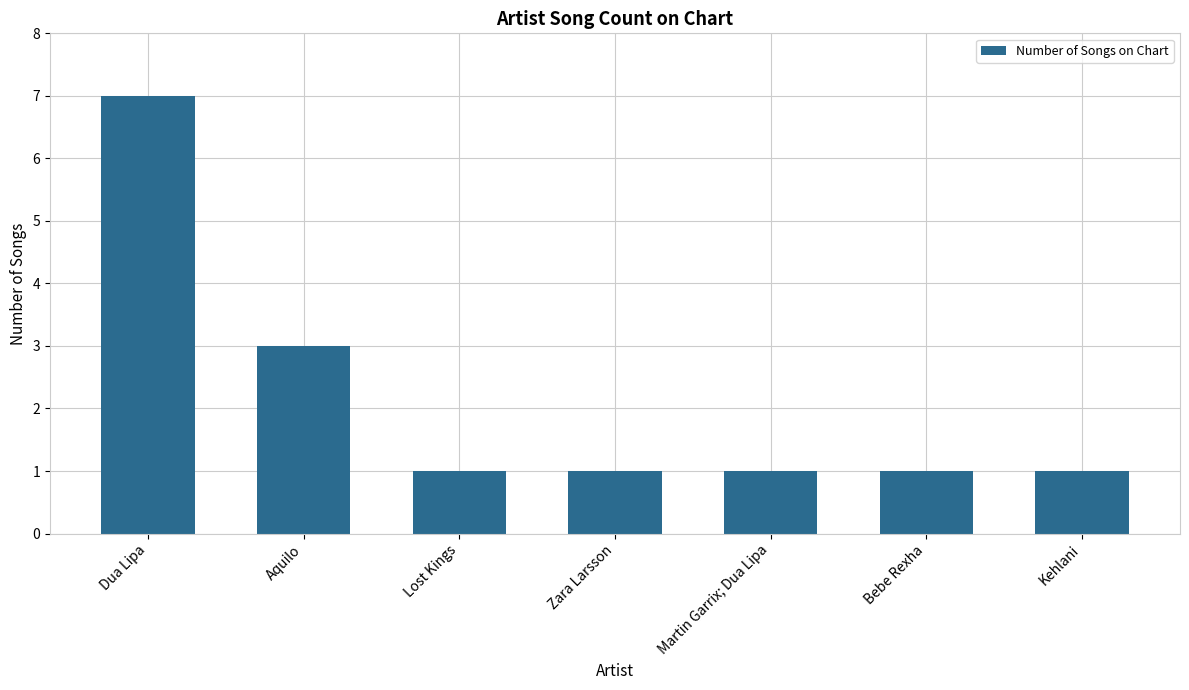

How many bars are there in total?

7